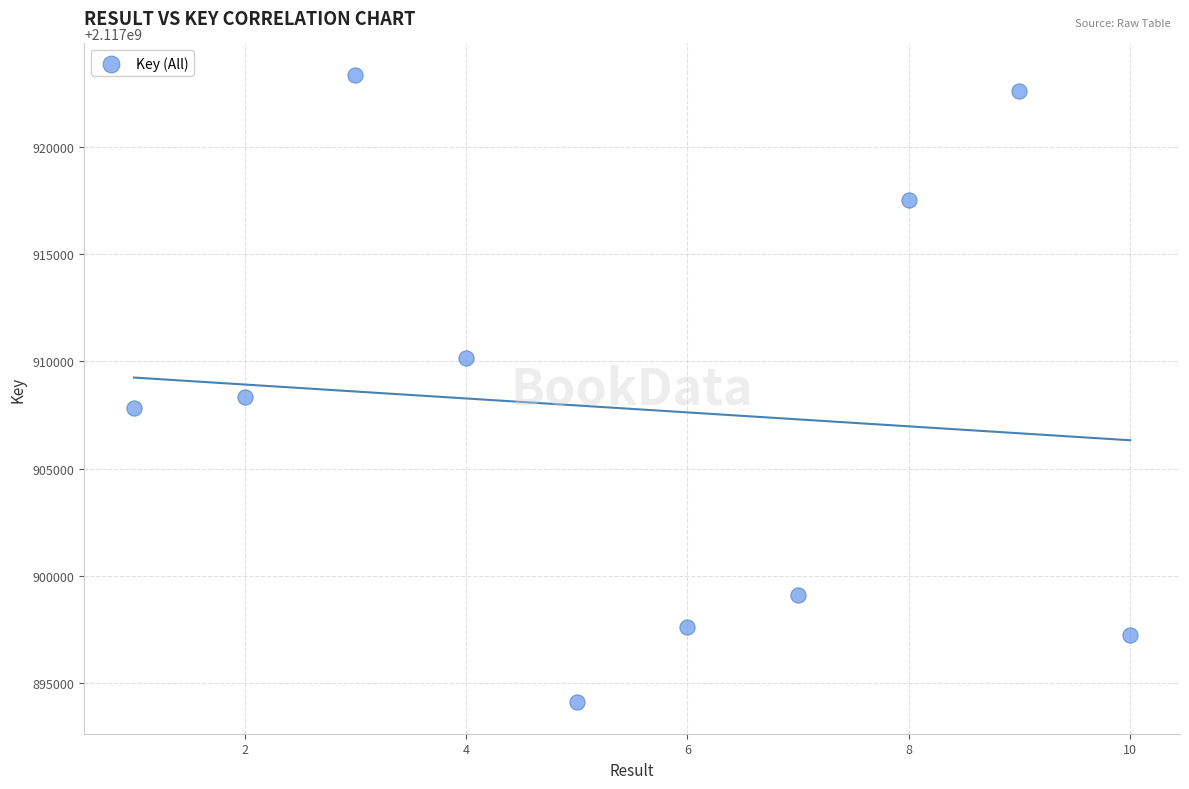

What Y value in the scatter plot is closest to 2117908732?

2117908319